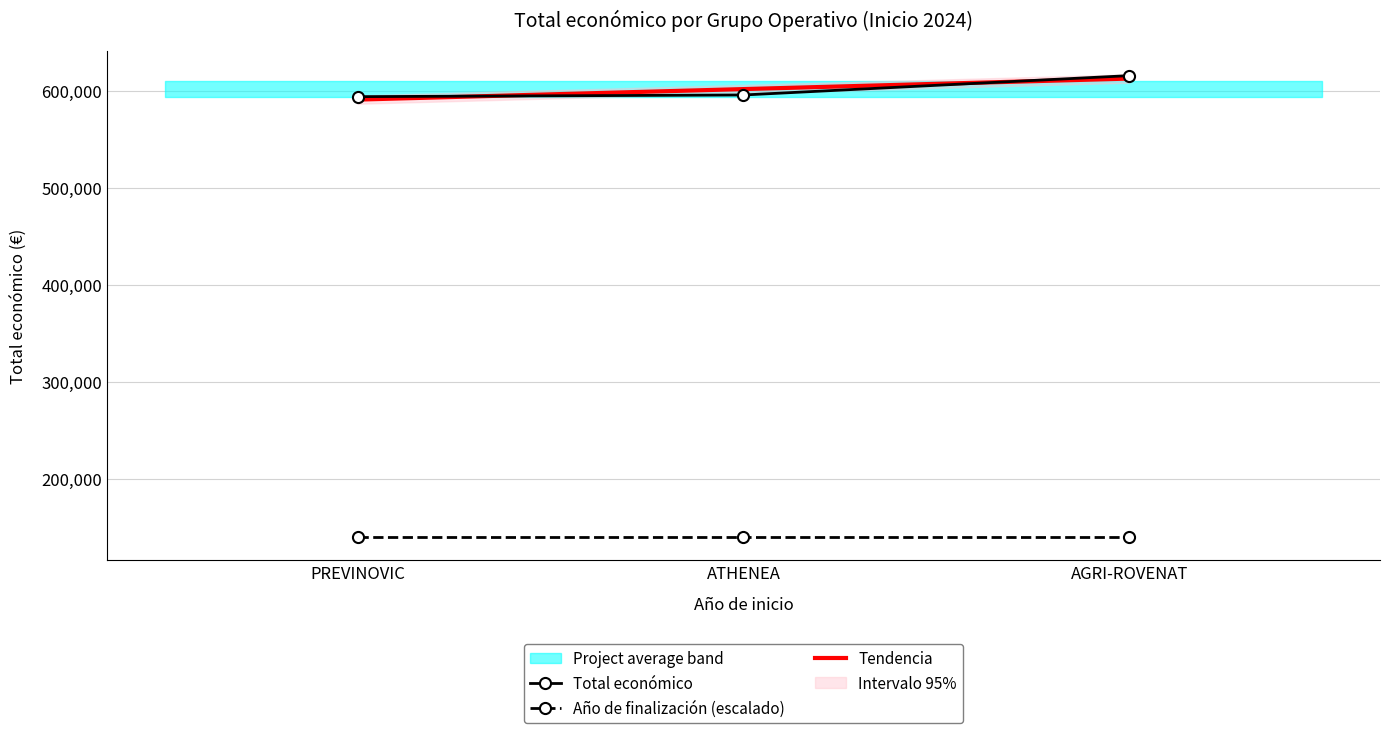

The Año de finalización (escalado) series shows 140000.0 at PREVINOVIC. True or false?

True